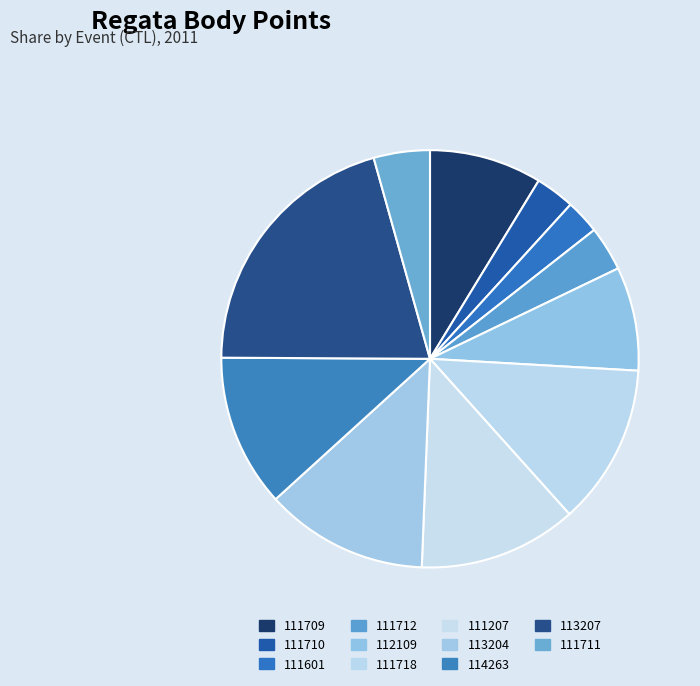

What is the largest slice in the pie chart?

113207